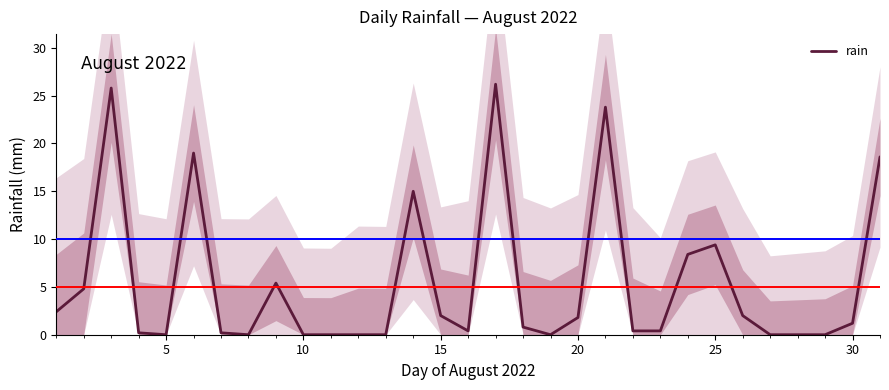

What is the highest value of the rain series?

26.2